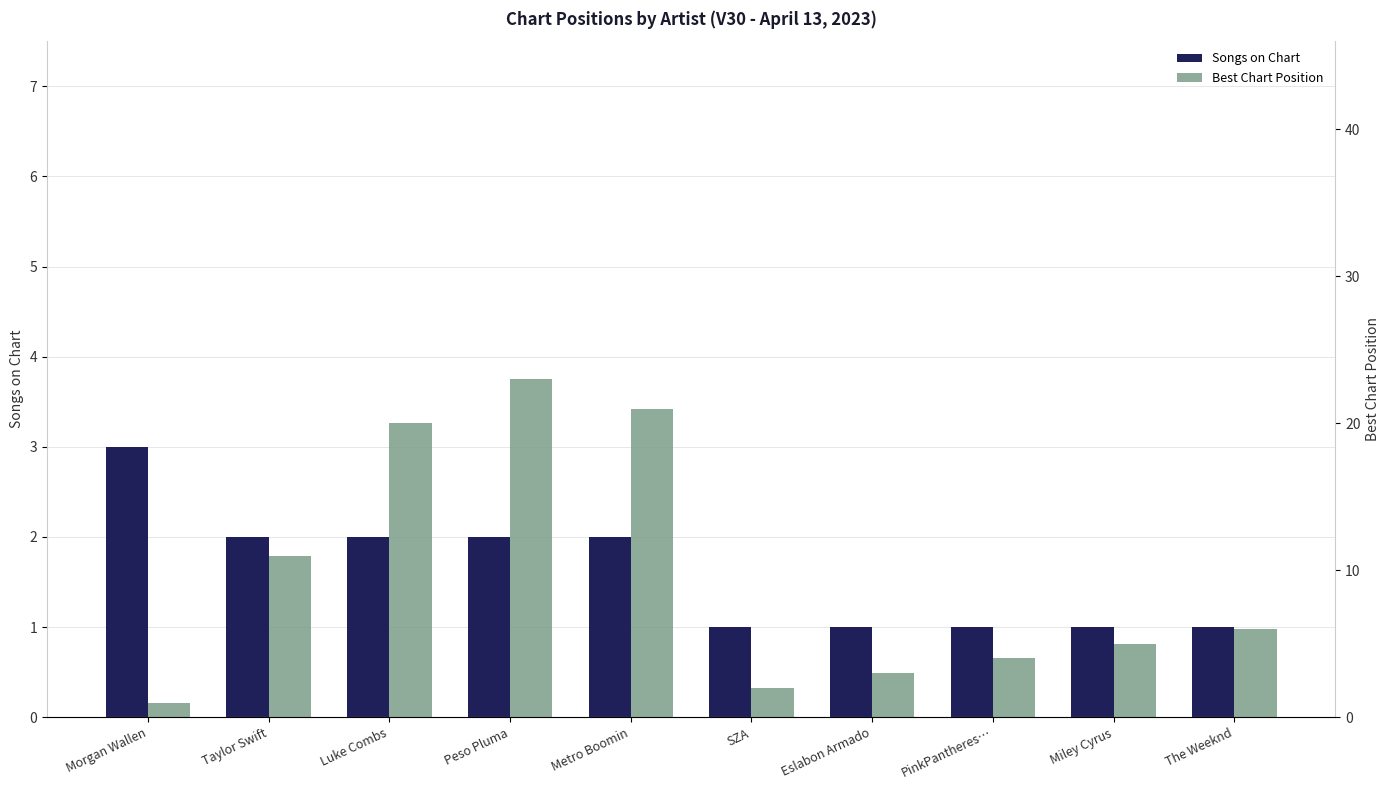

How many bars are there in total?

20